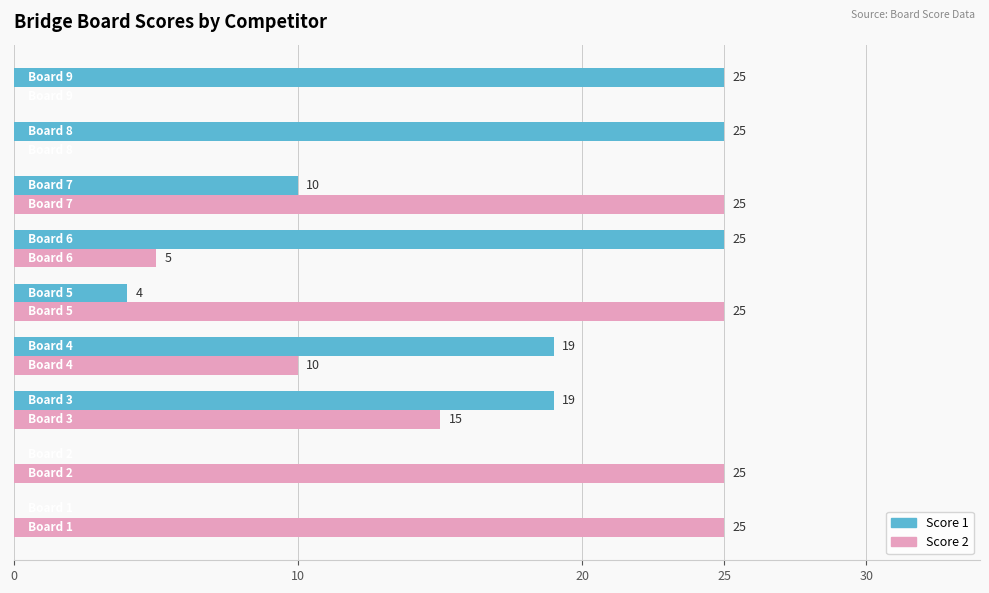

What is the highest value of the Score 1 series?

25